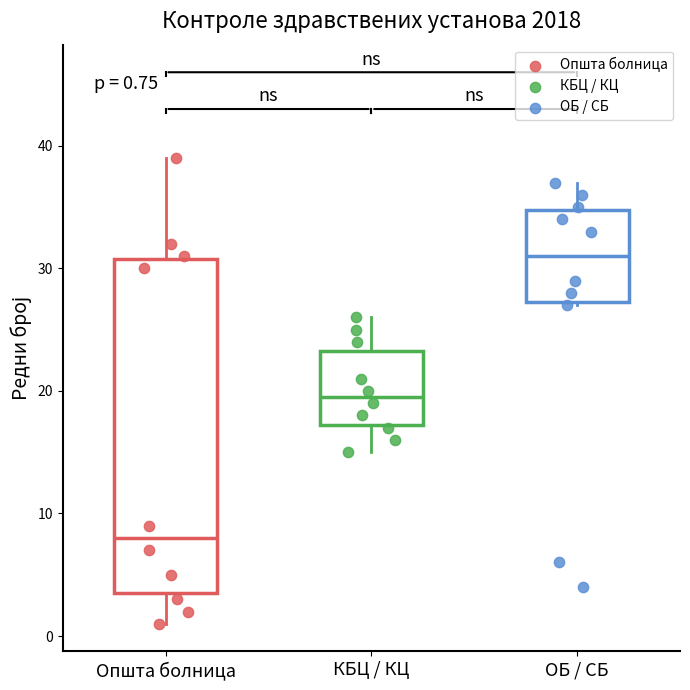

Which box is the tallest, from its lower edge to its upper edge?

Општа болница